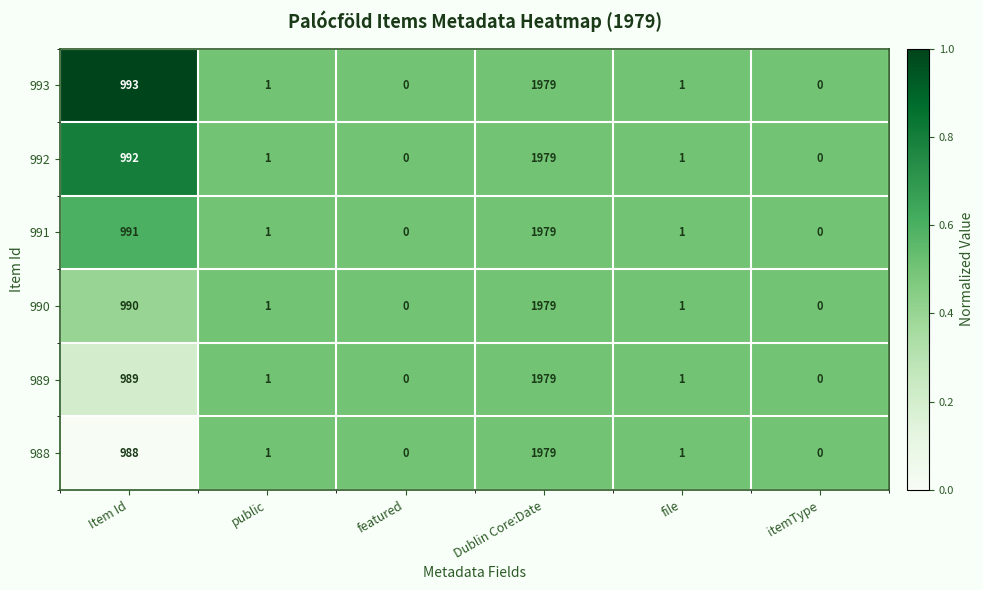

What is the highest value of the 992 series?

1979